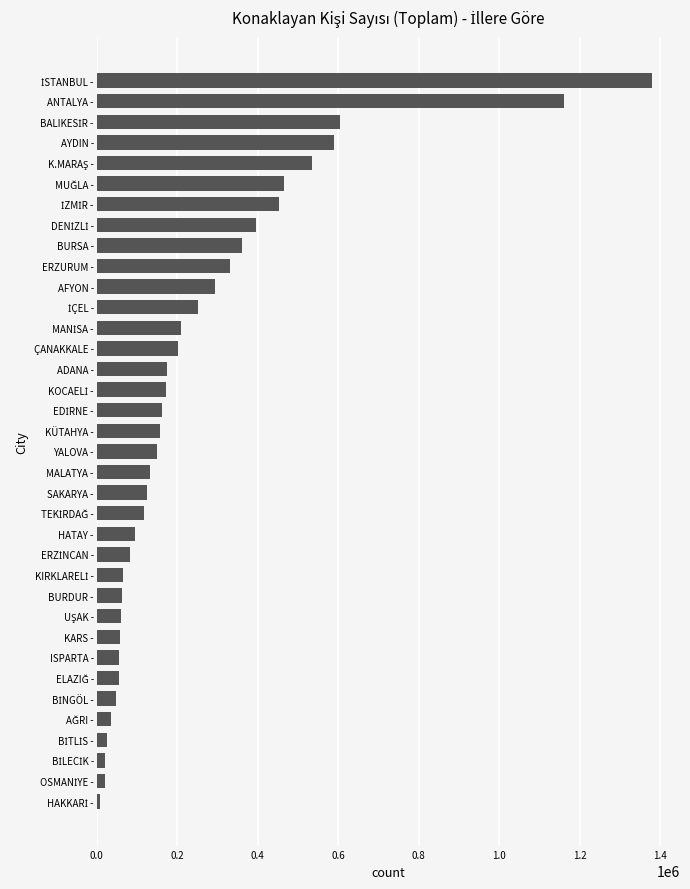

How many data points are less than 157225?

18